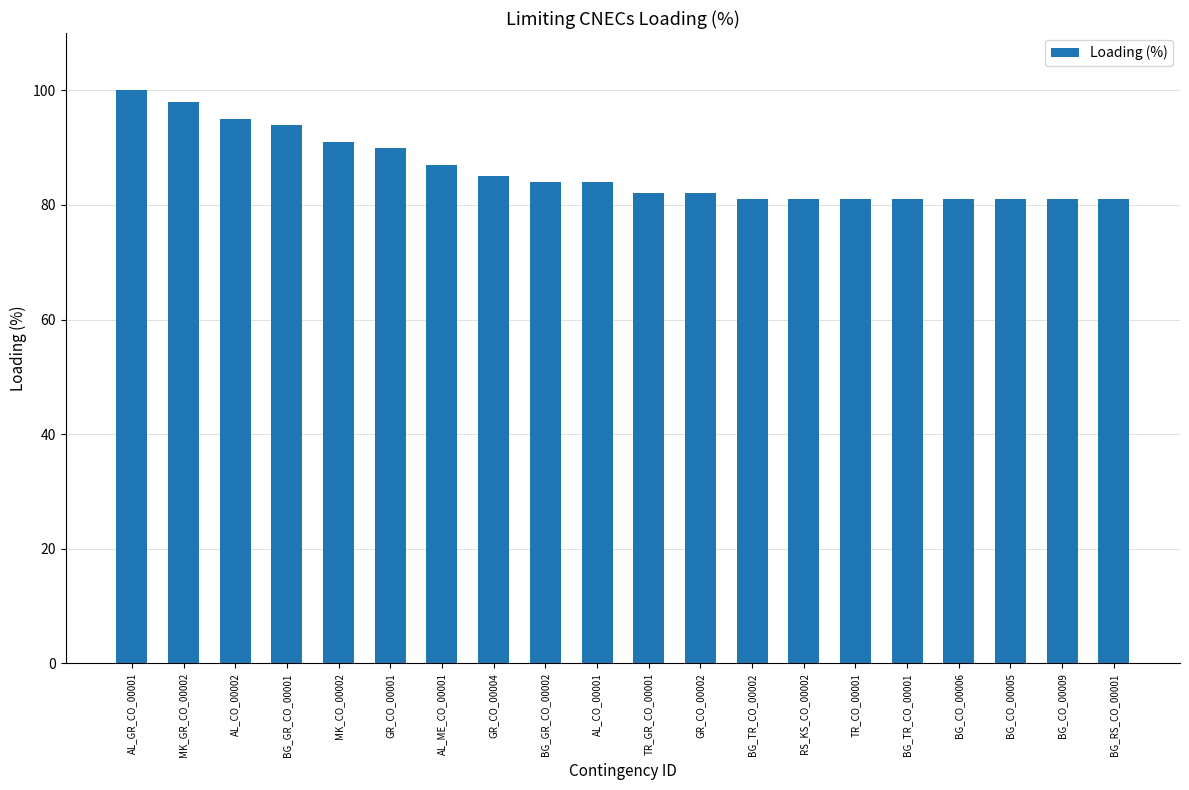

Is it true that the value at BG_CO_00006 is 22?

False